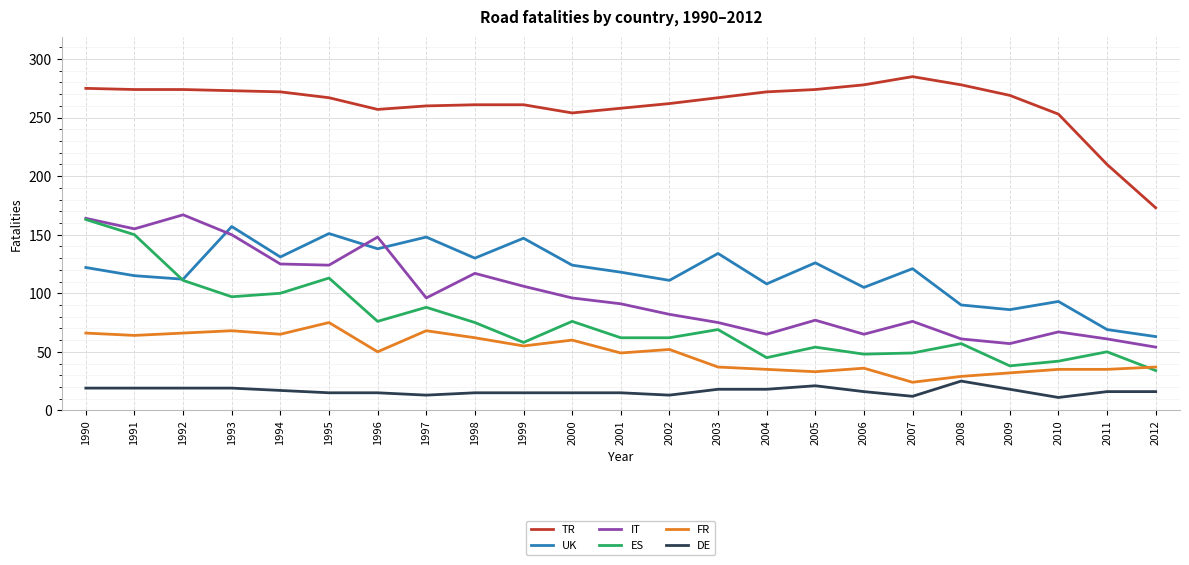

The ES series shows 54 at 1992. True or false?

False